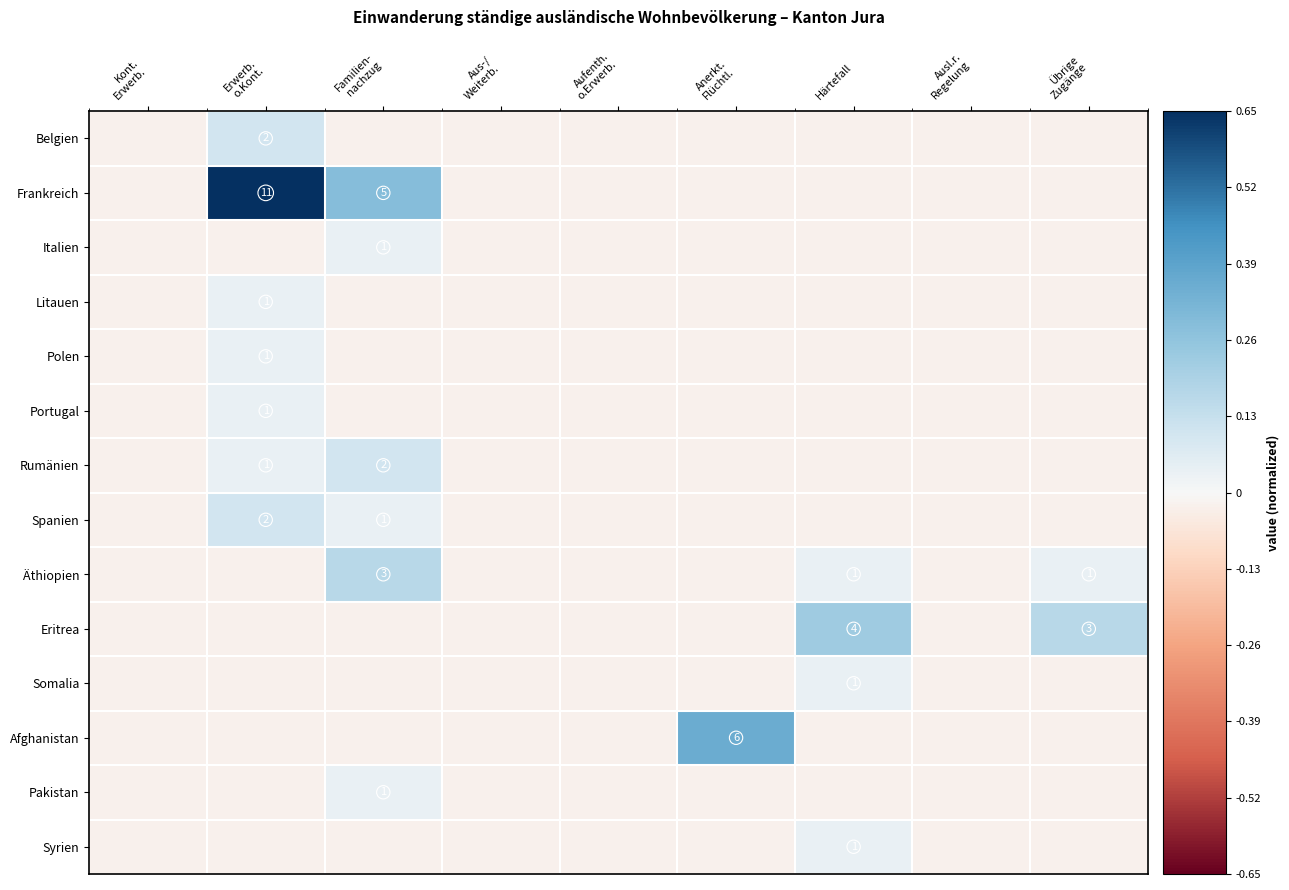

Which series has the widest spread of values?

Frankreich